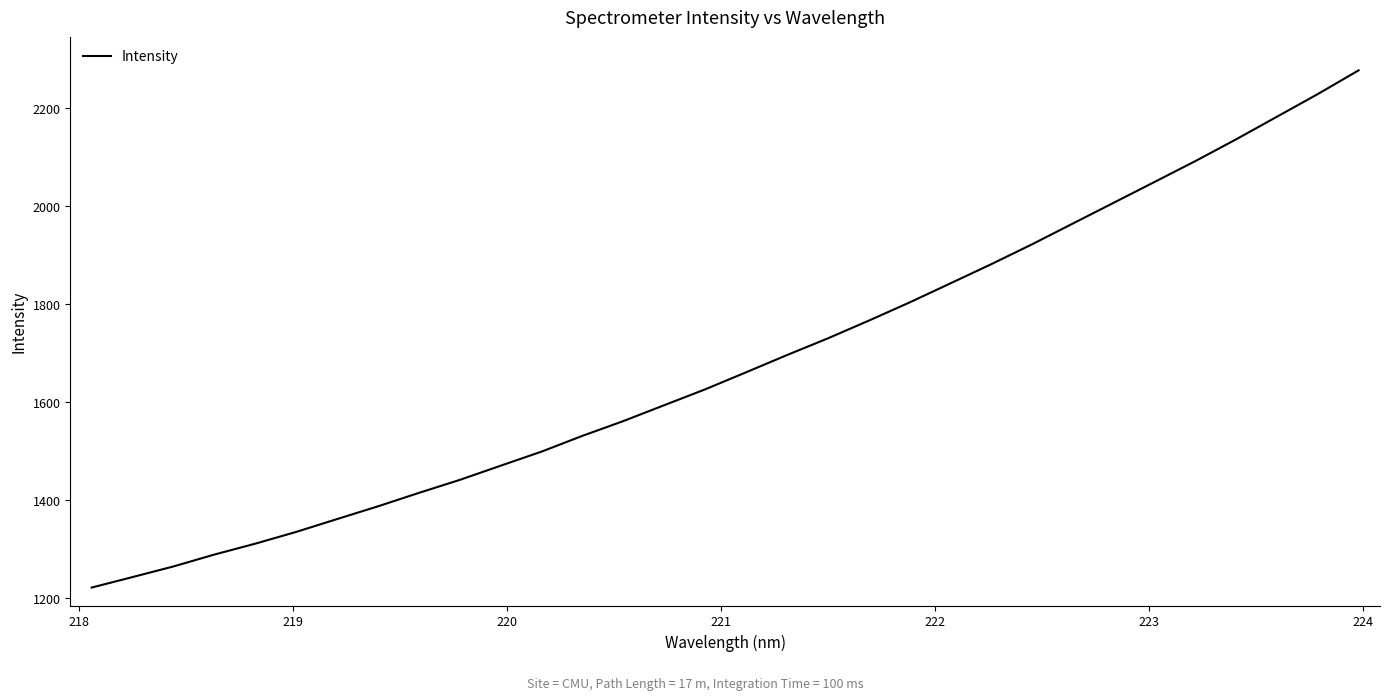

What is the minimum value shown in the chart?

1220.9